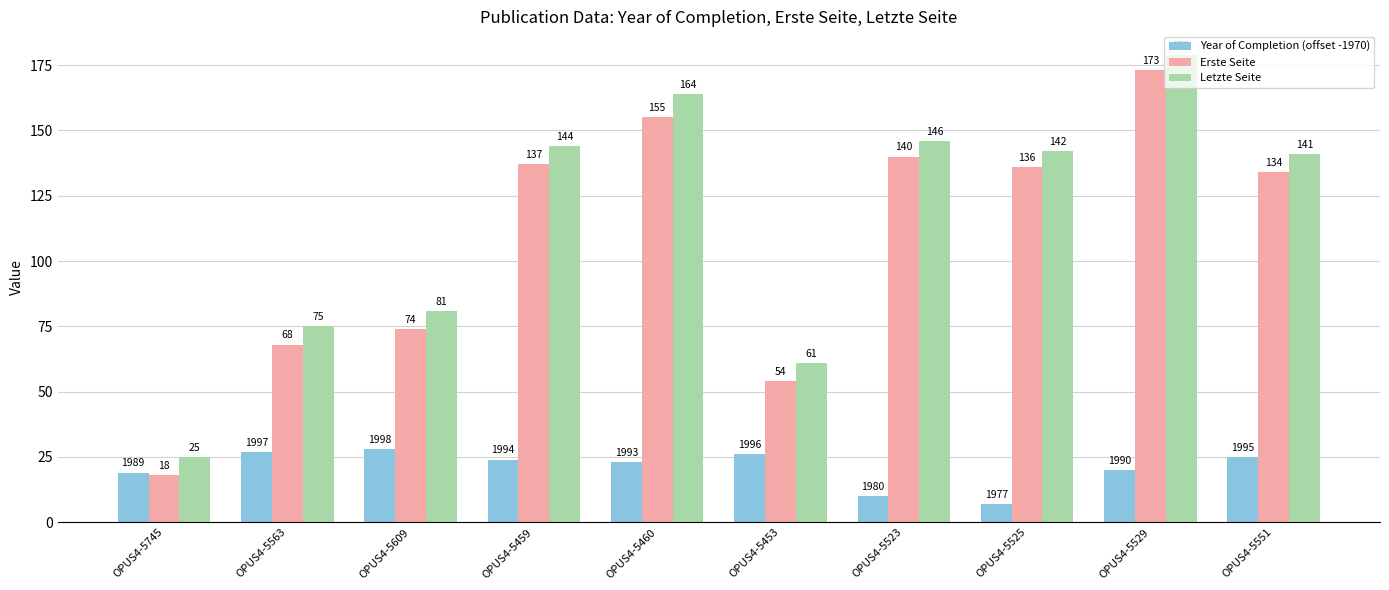

How many bars are there in total?

30